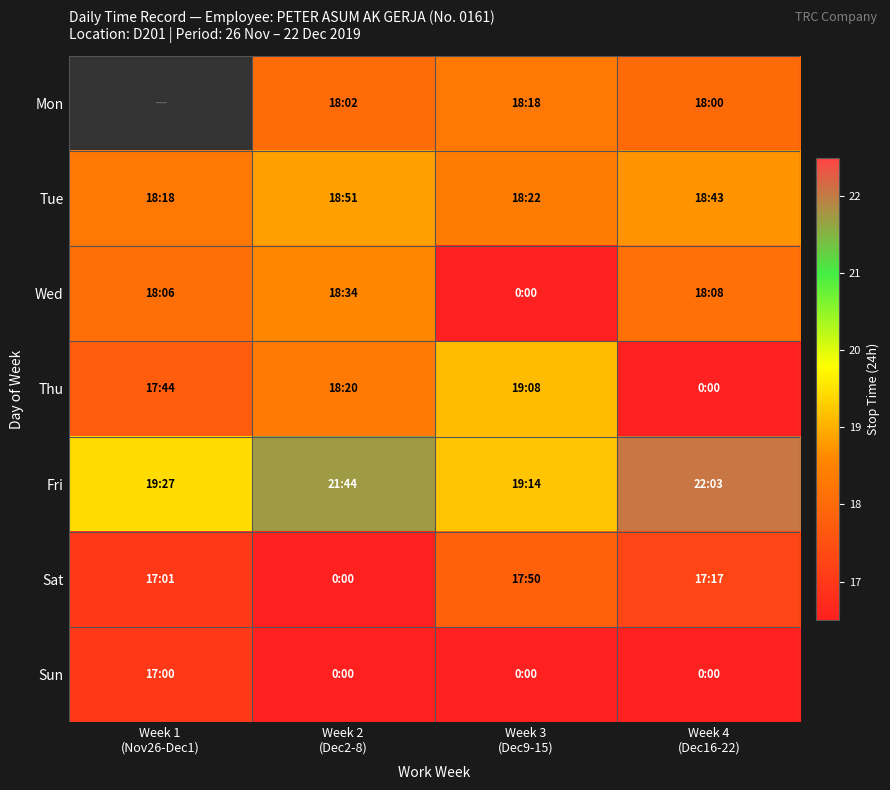

Where does the Fri series first go above 21?

Week 2 (Dec2-8)